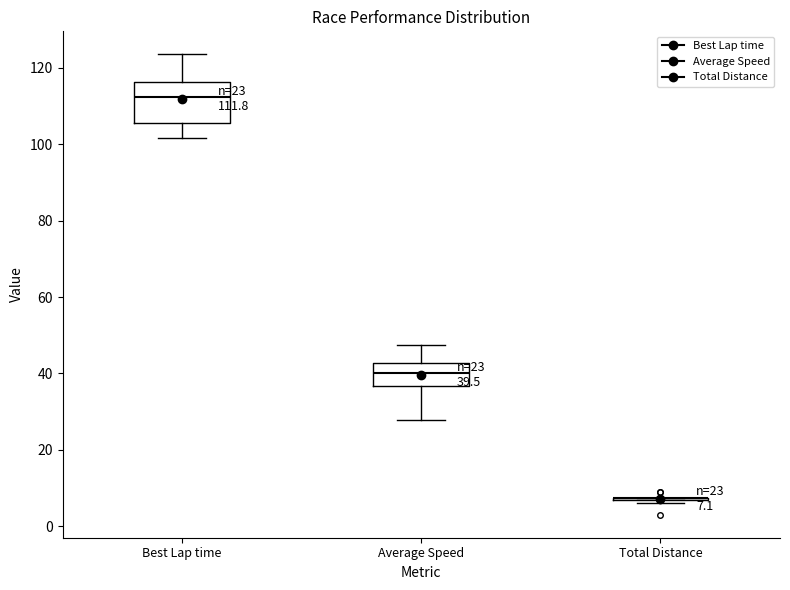

Which box is the tallest, from its lower edge to its upper edge?

Best Lap time